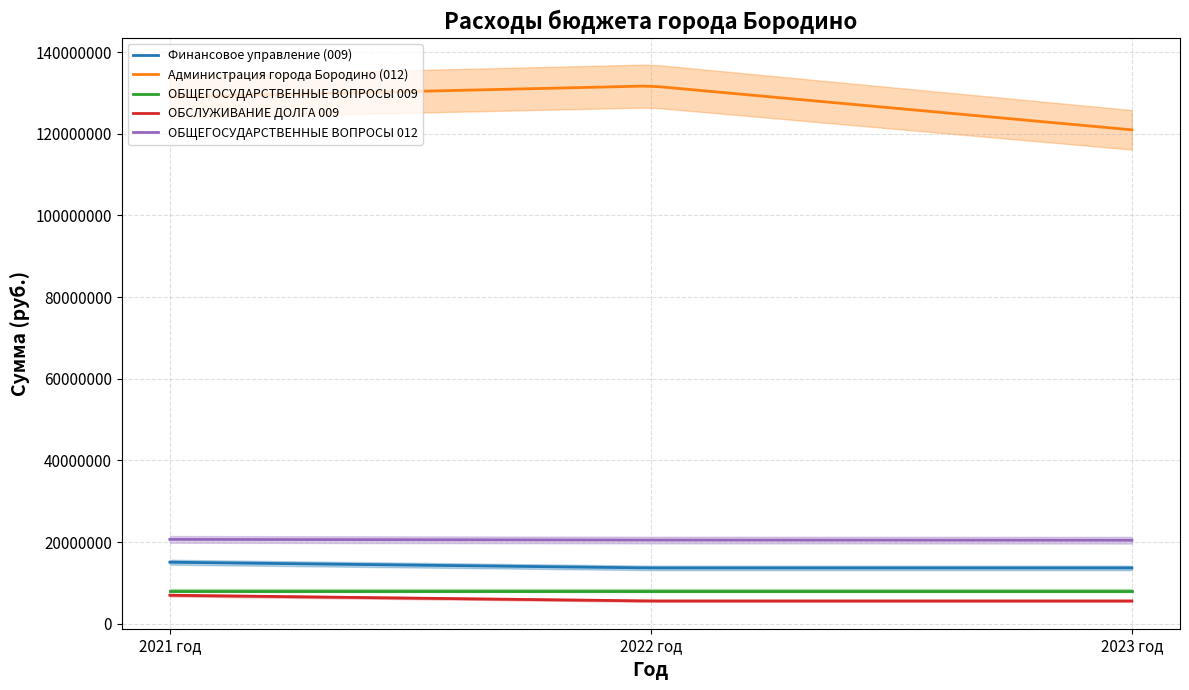

What is the difference between the Администрация города Бородино (012) values at 2022 год and 2023 год?

10748867.0